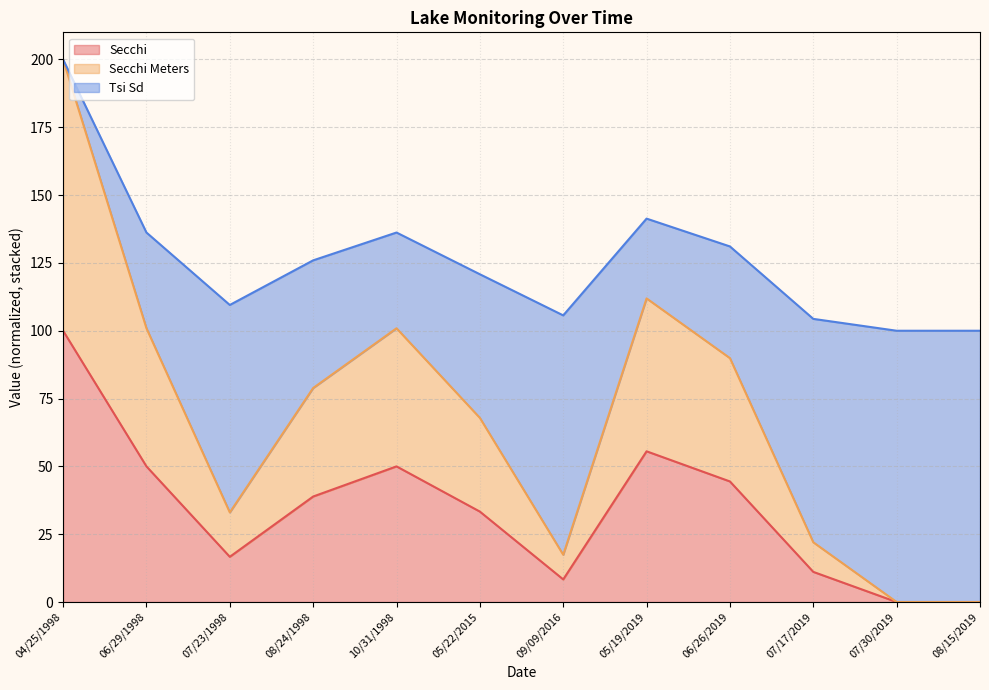

What is the label of the 10th point from the right?

07/23/1998